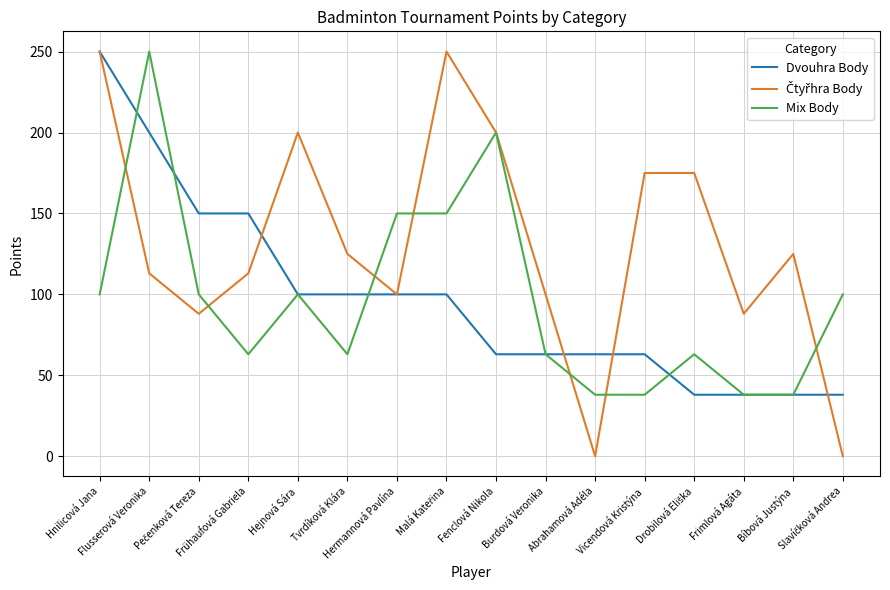

What is the greatest value displayed?

250